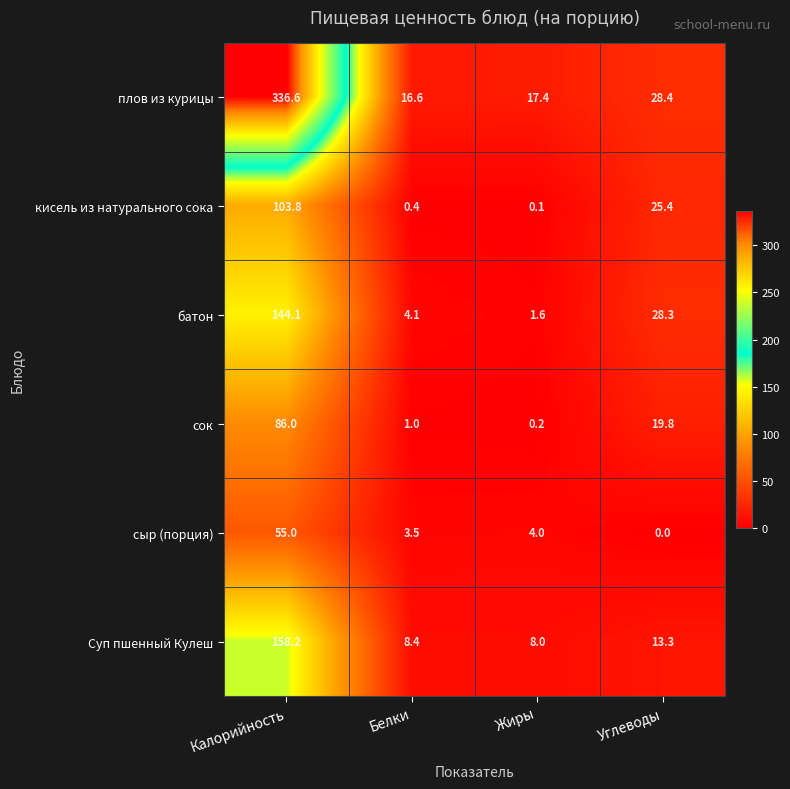

What is the total value across all series at Жиры?

31.3